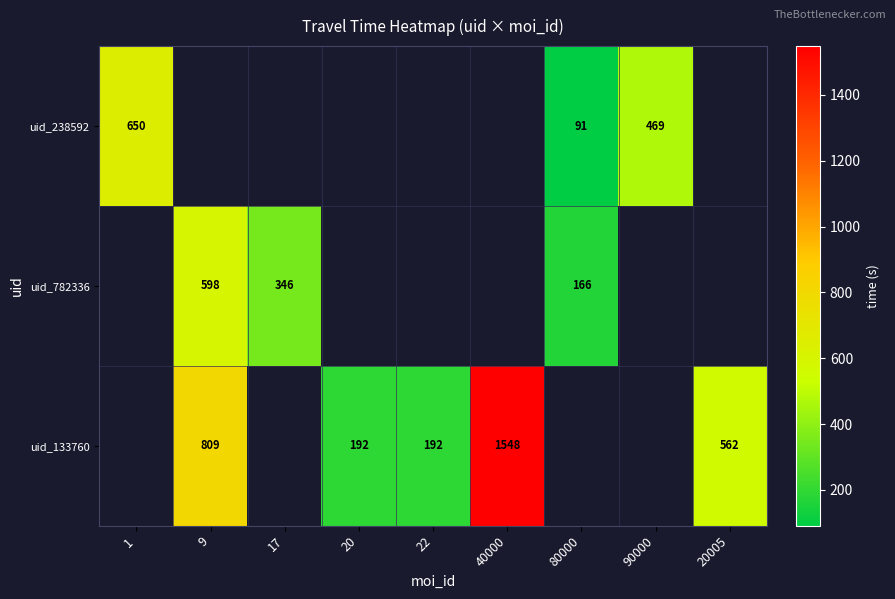

How many series are shown in this chart?

3